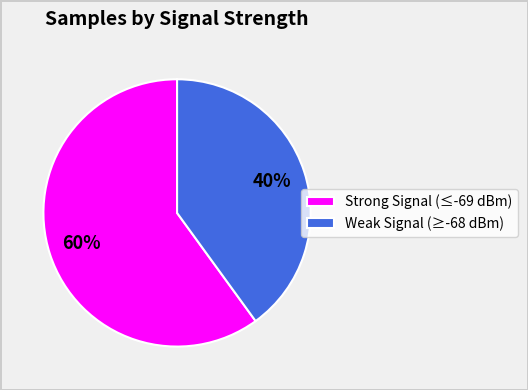

True or false: Weak Signal (≥-68 dBm) accounts for 40% of the total.

True